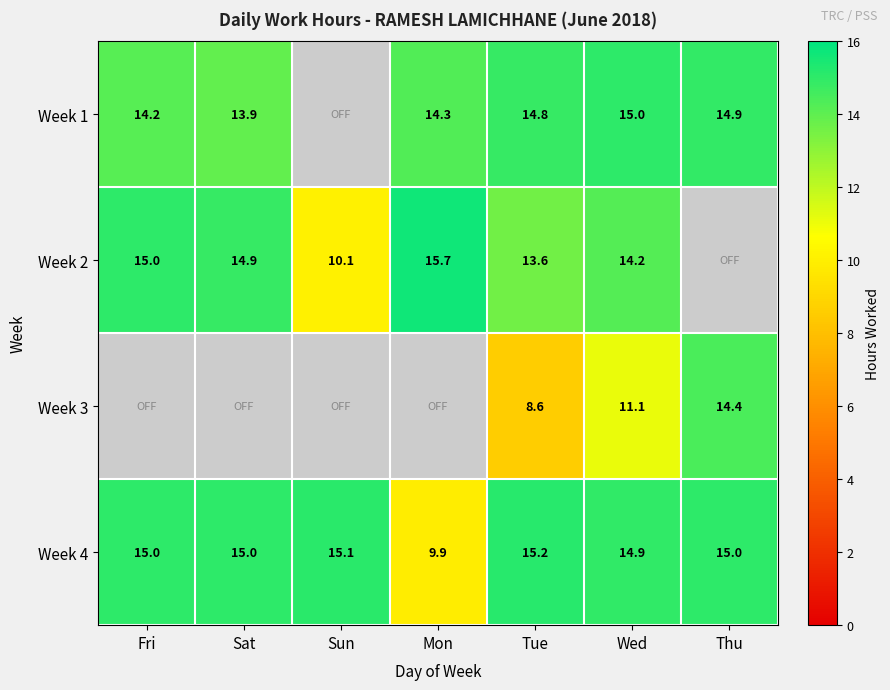

What value does the Week 4 series have at Mon?

9.9